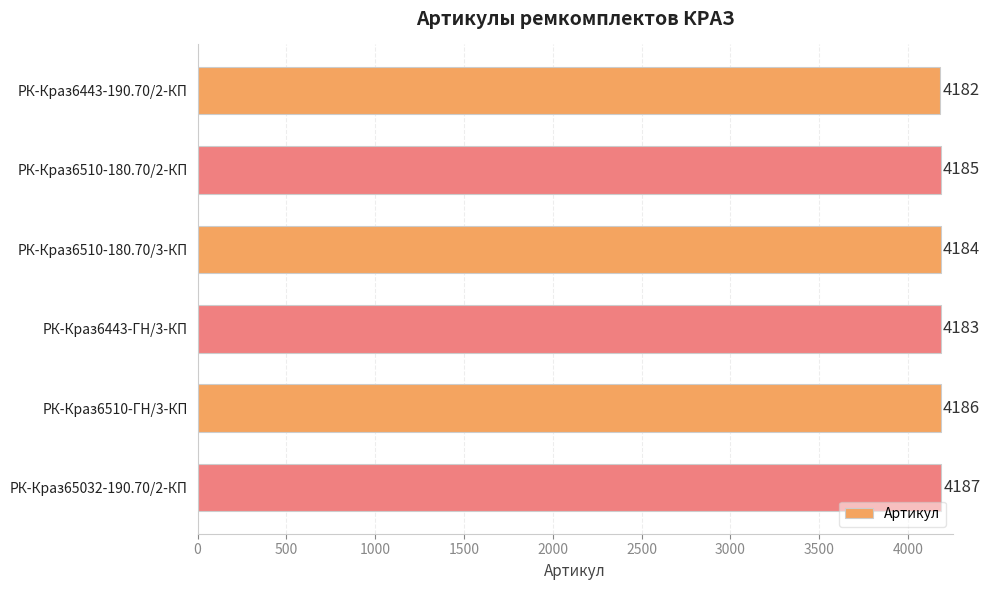

The chart shows a value of 1260 at РК-Краз6510-180.70/3-КП. True or false?

False